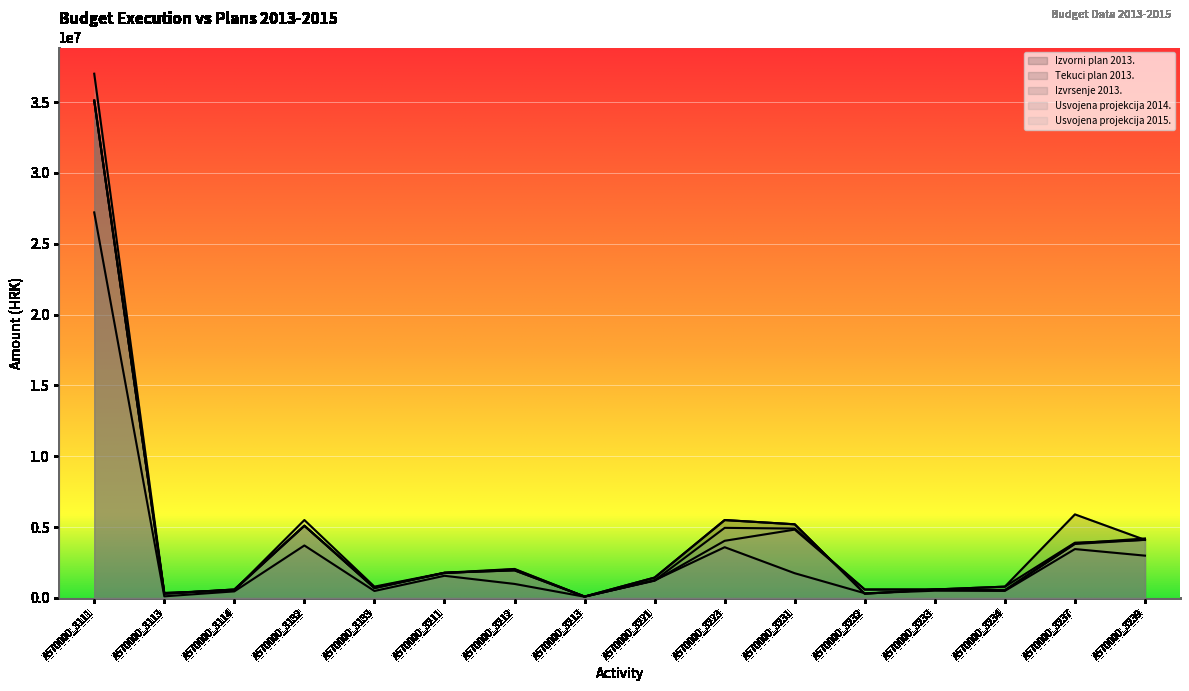

The value of Usvojena projekcija 2015. at A570000_3232 is 304626.1. True or false?

False